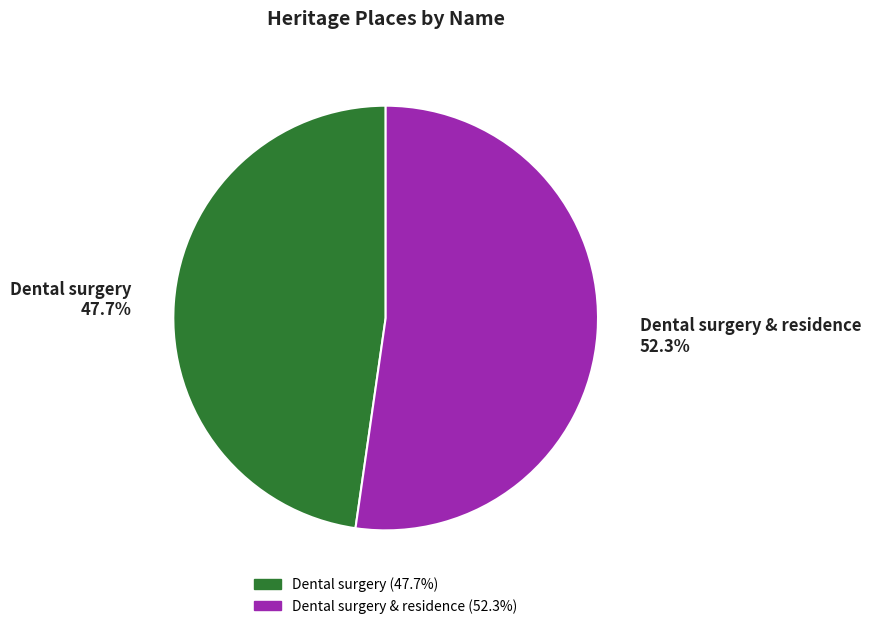

Is there a majority slice in this chart?

Yes